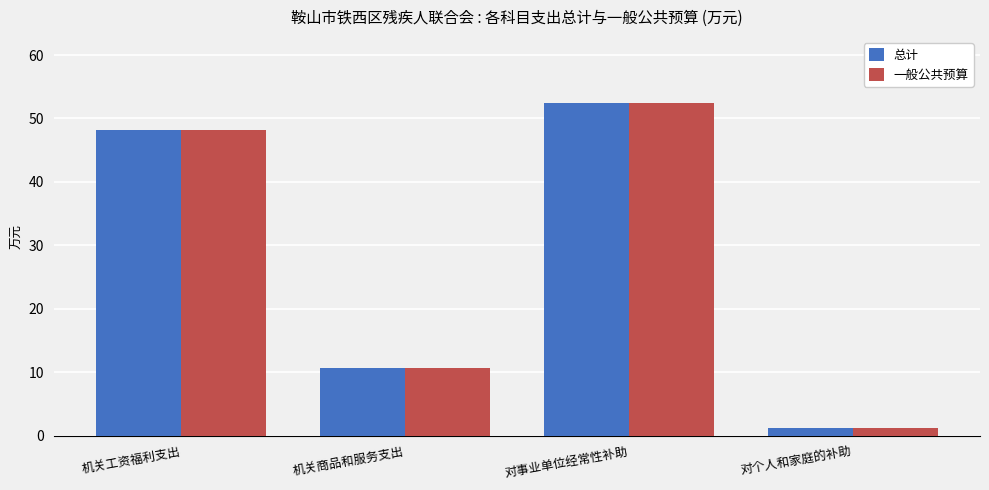

How many bars are there in each group?

2